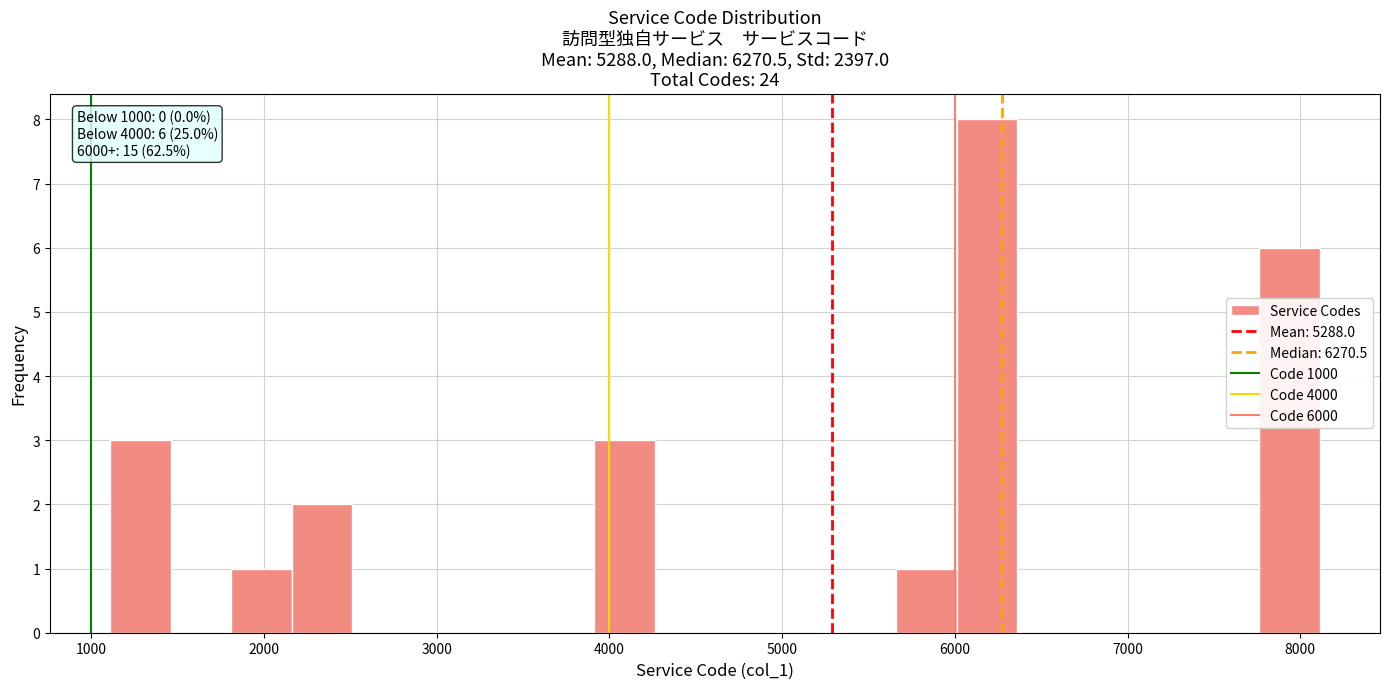

Around what value on the x-axis is the tallest bar? Give the approximate position of its centre, as read against the axis.

6200